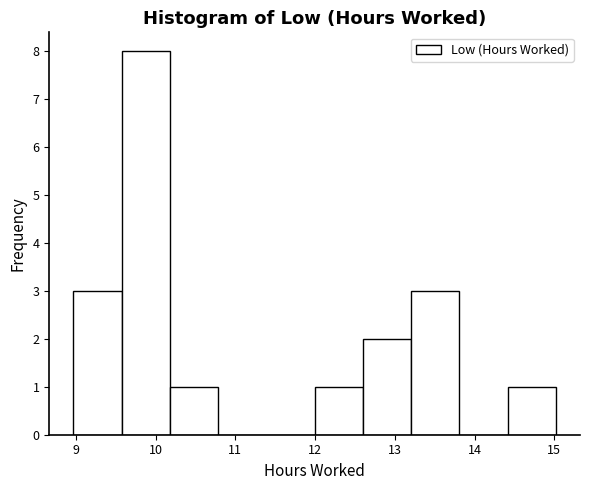

How tall is the bar that spans 9.0 to 9.6 on the x-axis? Neither the bar edges nor the heights are printed on the chart, so give them approximately, as read against the axes.

3